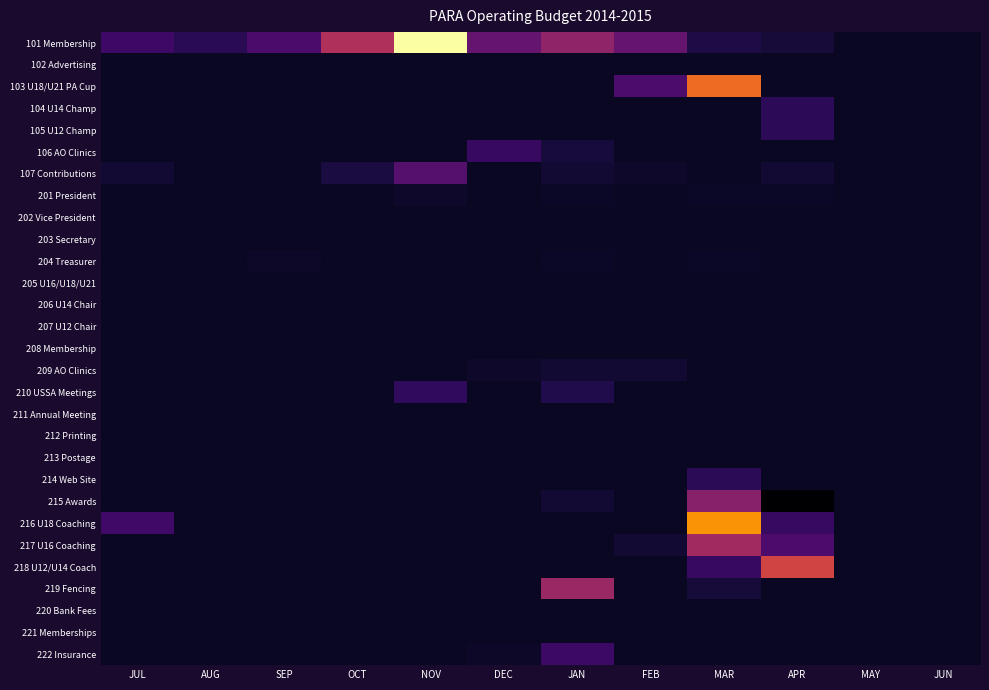

Rank the series by their maximum value, from lowest to highest.

102 Advertising, 202 Vice President, 203 Secretary, 205 U16/U18/U21, 206 U14 Chair, 208 Membership, 211 Annual Meeting, 212 Printing, 213 Postage, 220 Bank Fees, 221 Memberships, 207 U12 Chair, 204 Treasurer, 201 President, 209 AO Clinics, 214 Web Site, 104 U14 Champ, 105 U12 Champ, 210 USSA Meetings, 106 AO Clinics, 222 Insurance, 107 Contributions, 215 Awards, 219 Fencing, 217 U16 Coaching, 218 U12/U14 Coach, 103 U18/U21 PA Cup, 216 U18 Coaching, 101 Membership